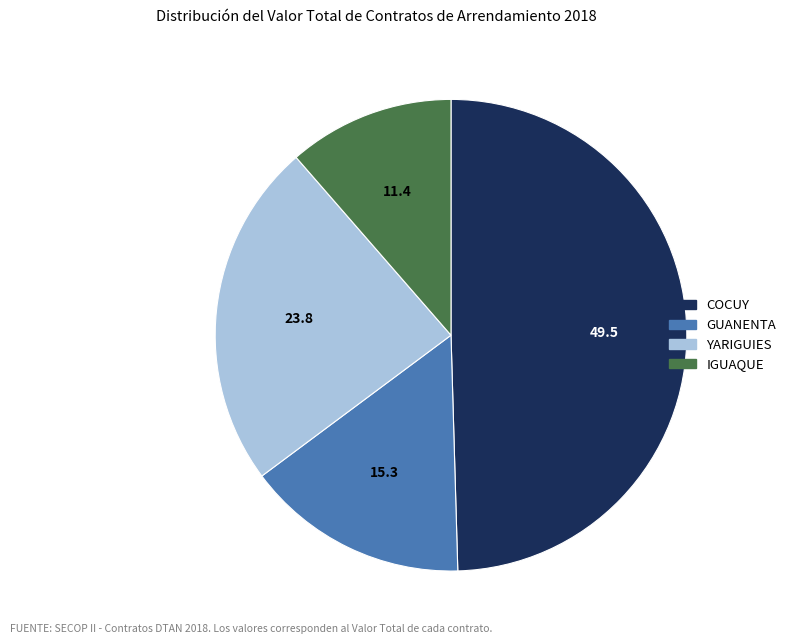

Which has a higher value, COCUY or YARIGUIES?

COCUY